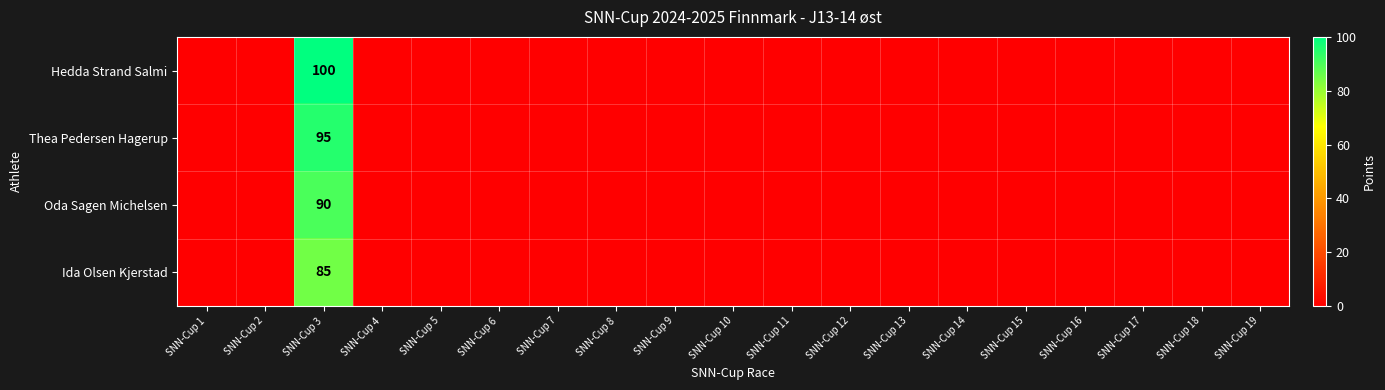

Which series has the widest spread of values?

Hedda Strand Salmi